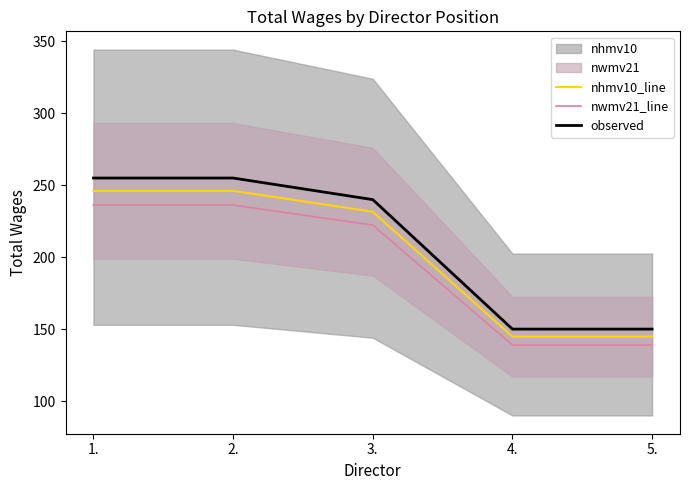

True or false: nwmv21_line has a value of 222.3 at 3..

True